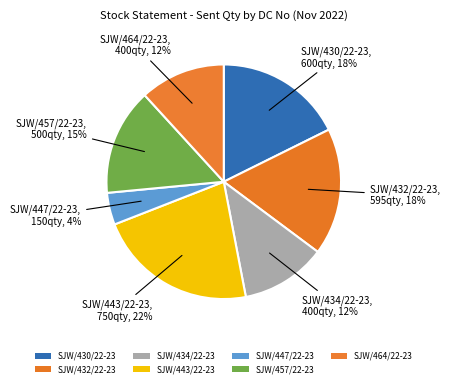

Count the number of slices in the pie.

7